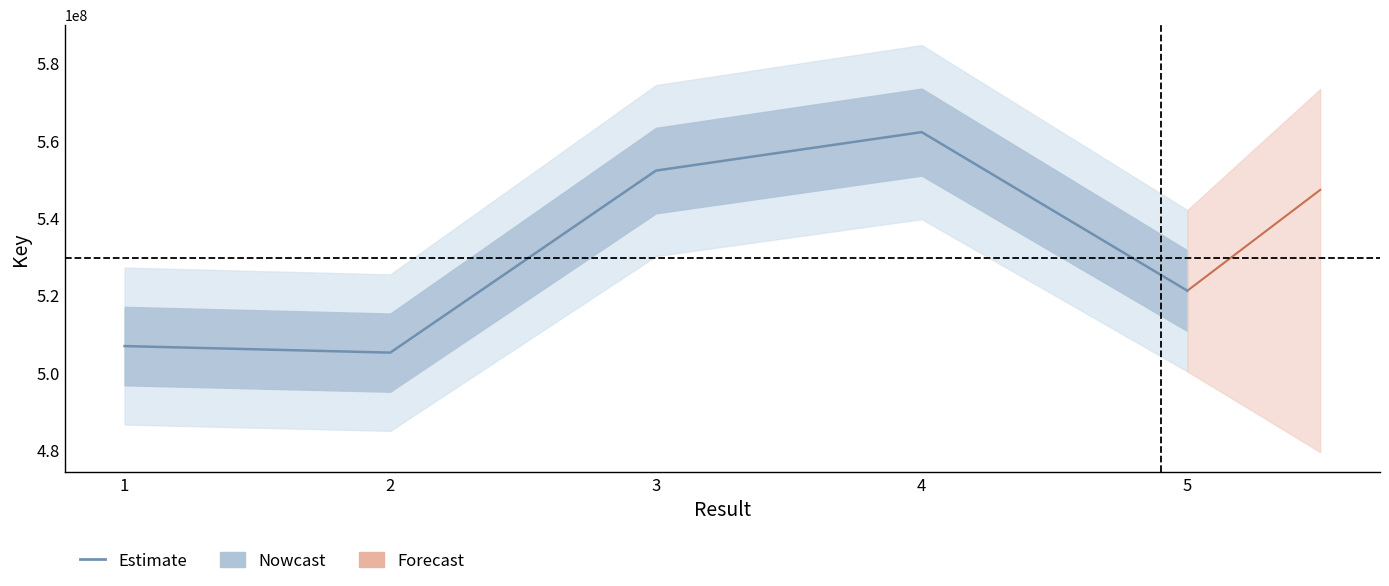

The chart shows a value of 720674182 at 1. True or false?

False